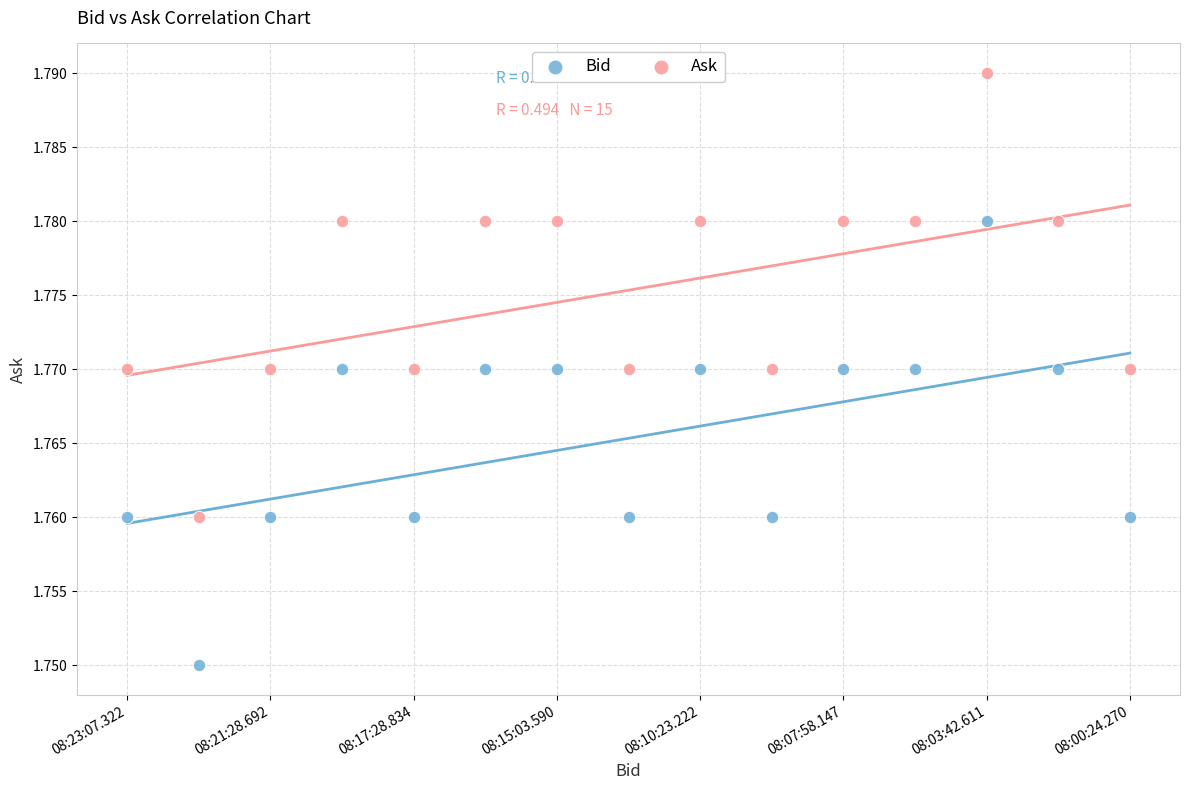

Which series reaches the minimum Y coordinate?

Bid